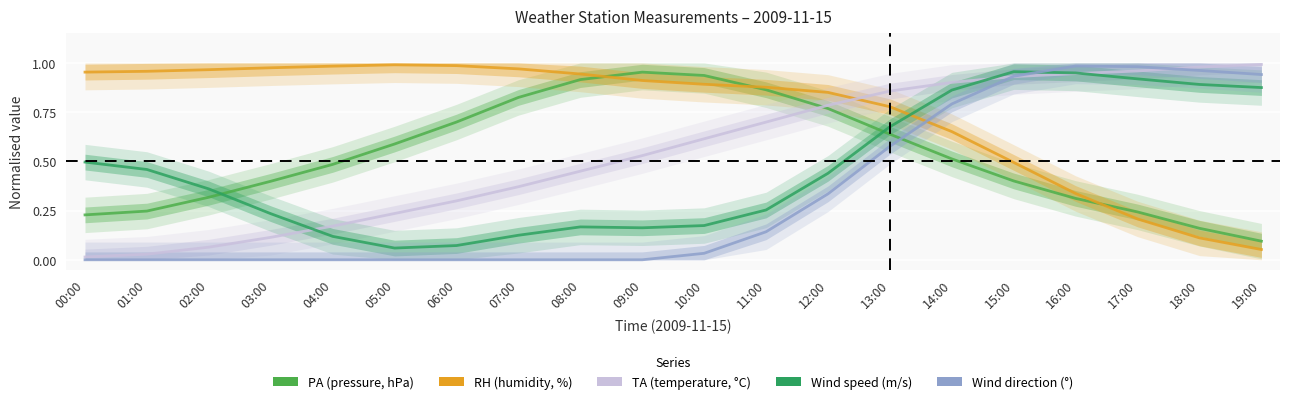

What is the label of the 2nd point from the right?

18:00